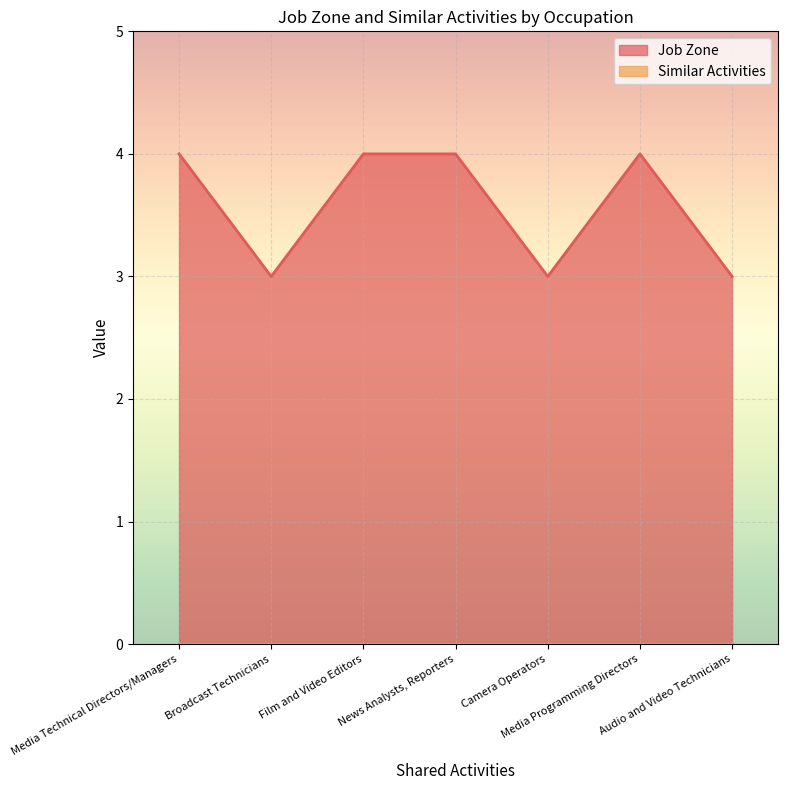

Between News Analysts, Reporters and Media Programming Directors, which is larger?

News Analysts, Reporters